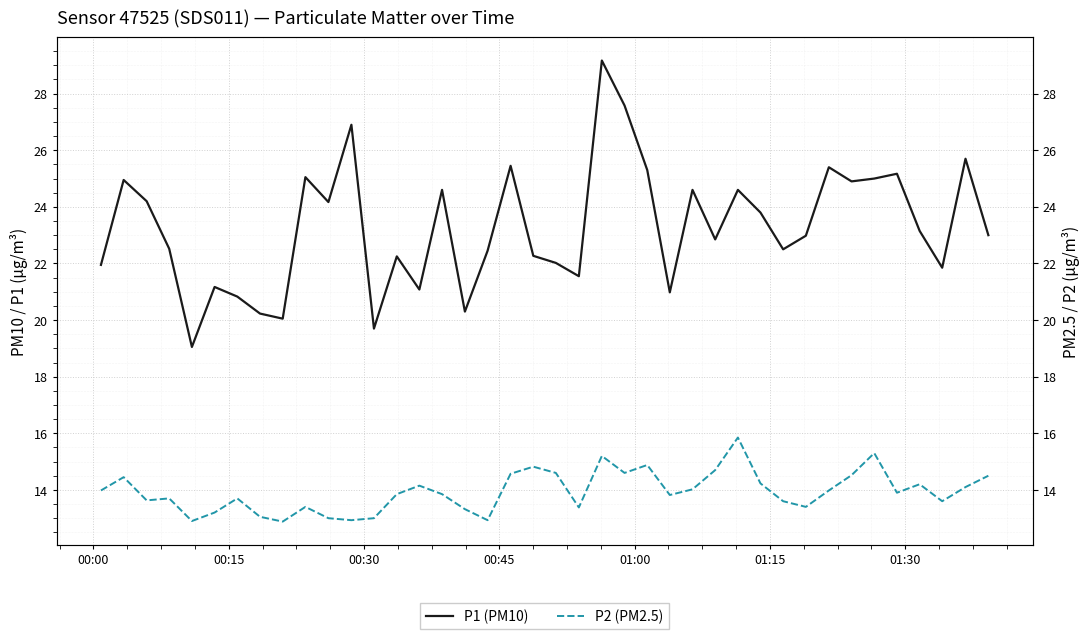

At how many categories does at least one series exceed 13?

40